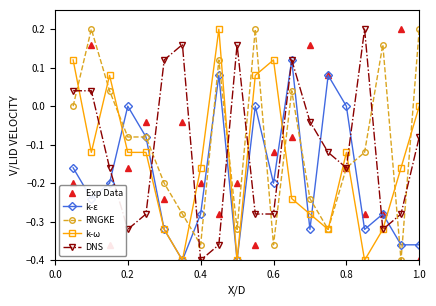

How many interior local peaks does the Exp Data series have?

6